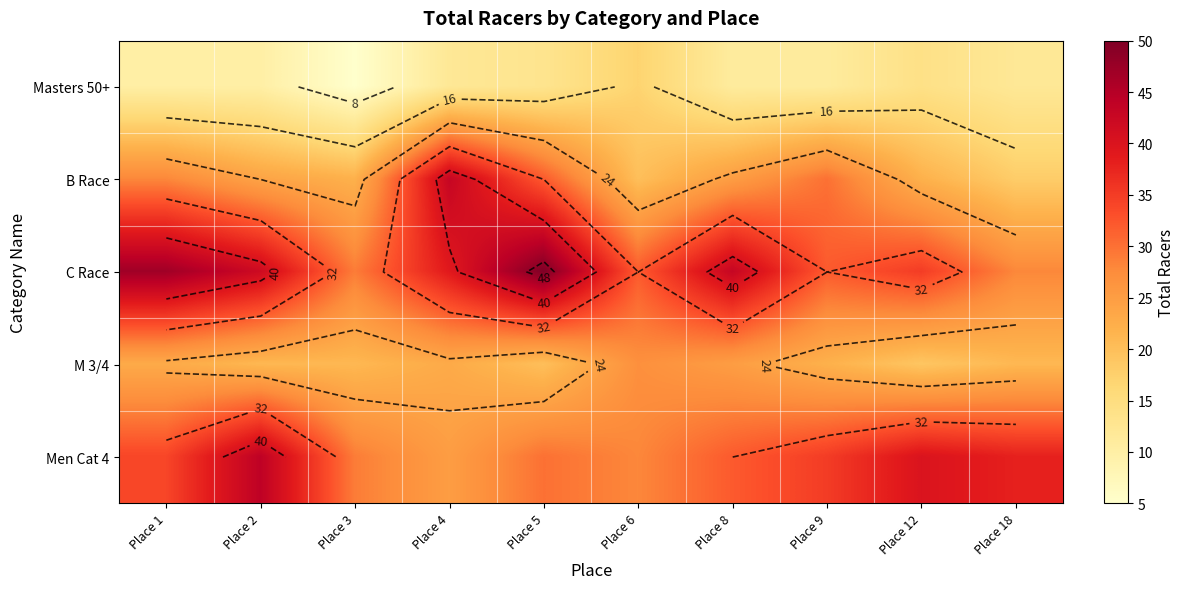

What is the total value across all series at Place 6?

124